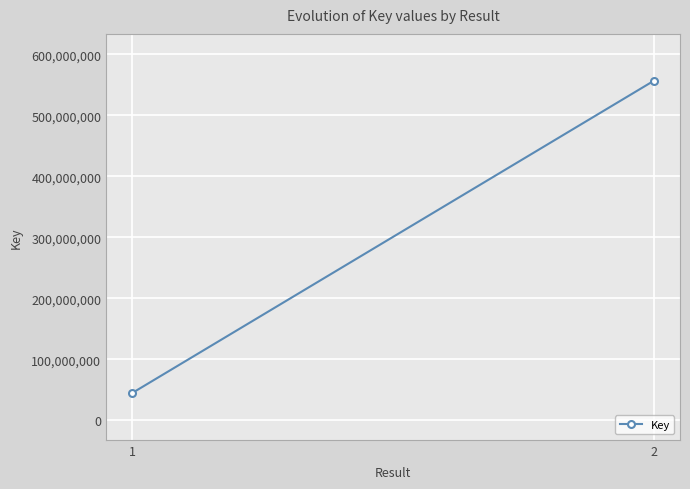

What value does the data have at 2, to the nearest 50?

556504100